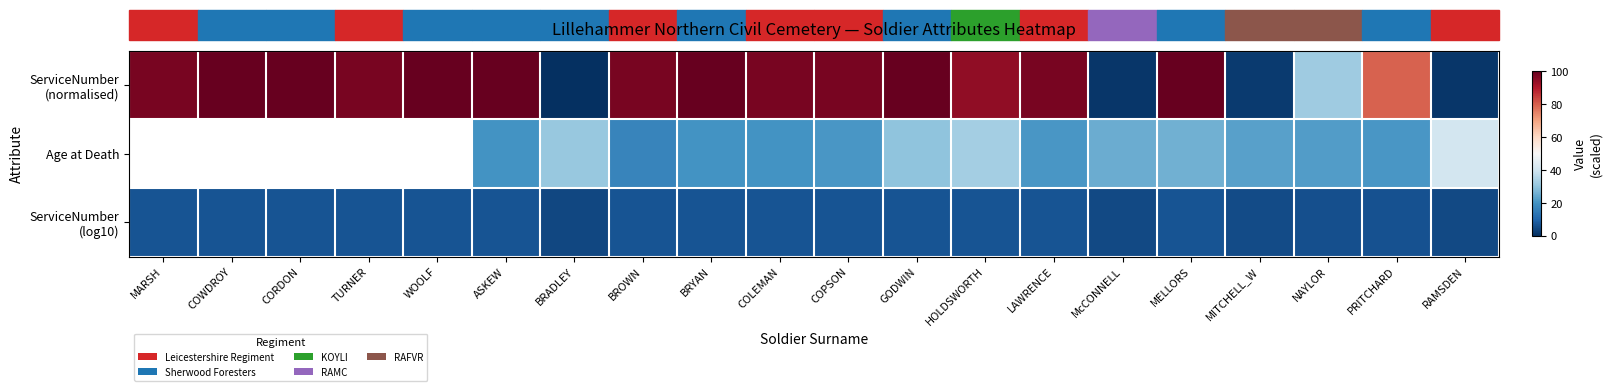

What is the difference between the maximum and minimum values in the ServiceNumber (normalised) series?

100.0